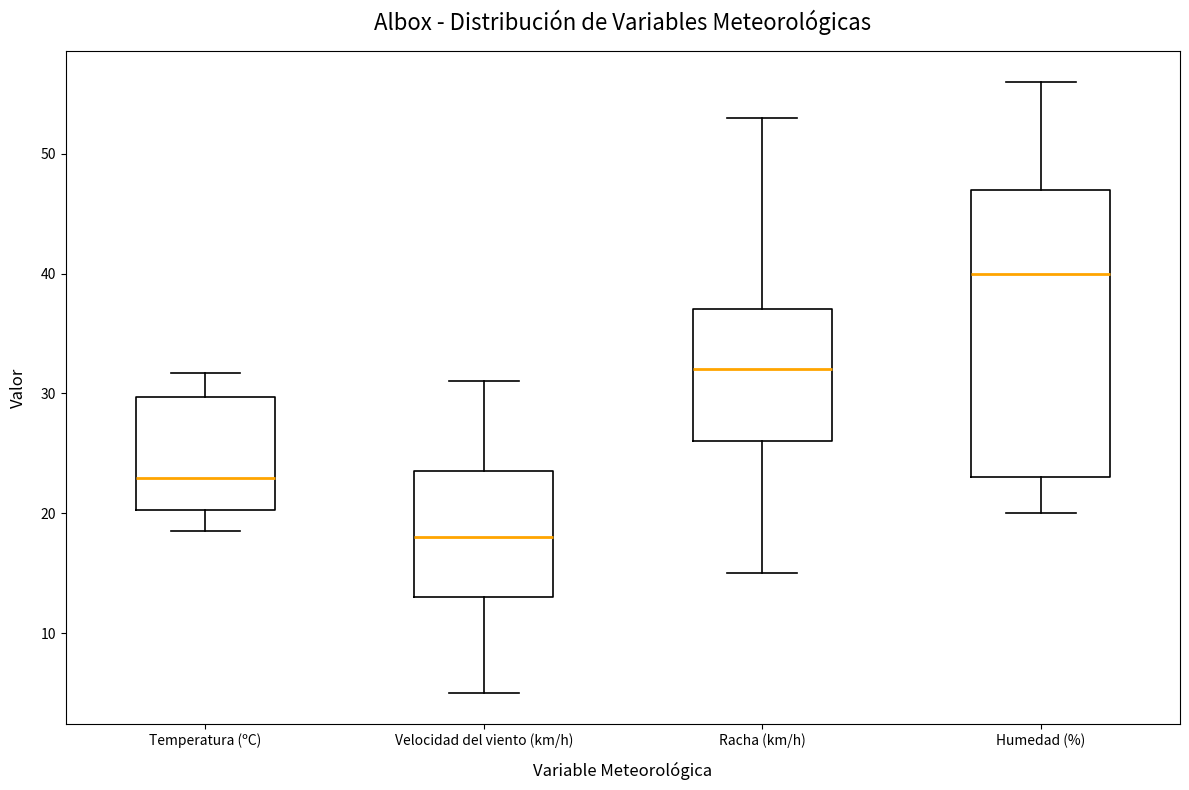

Reading left to right, transcribe this box plot: for each box, give where its median line is, the range the box spans, and where its two whiskers end, as read against the y-axis. The values are not printed on the chart, so give them approximately, as read against the axis.

Temperatura (ºC): median 23, box 20 to 30, whiskers 19 to 32
Velocidad del viento (km/h): median 18, box 13 to 24, whiskers 5 to 31
Racha (km/h): median 32, box 26 to 37, whiskers 15 to 53
Humedad (%): median 40, box 23 to 47, whiskers 20 to 56